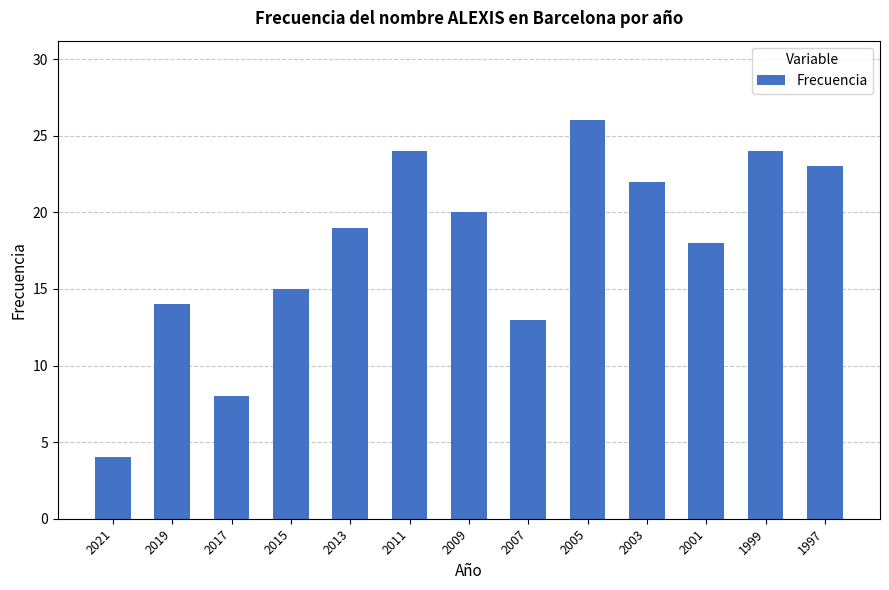

The value at 2021 is 6. True or false?

False